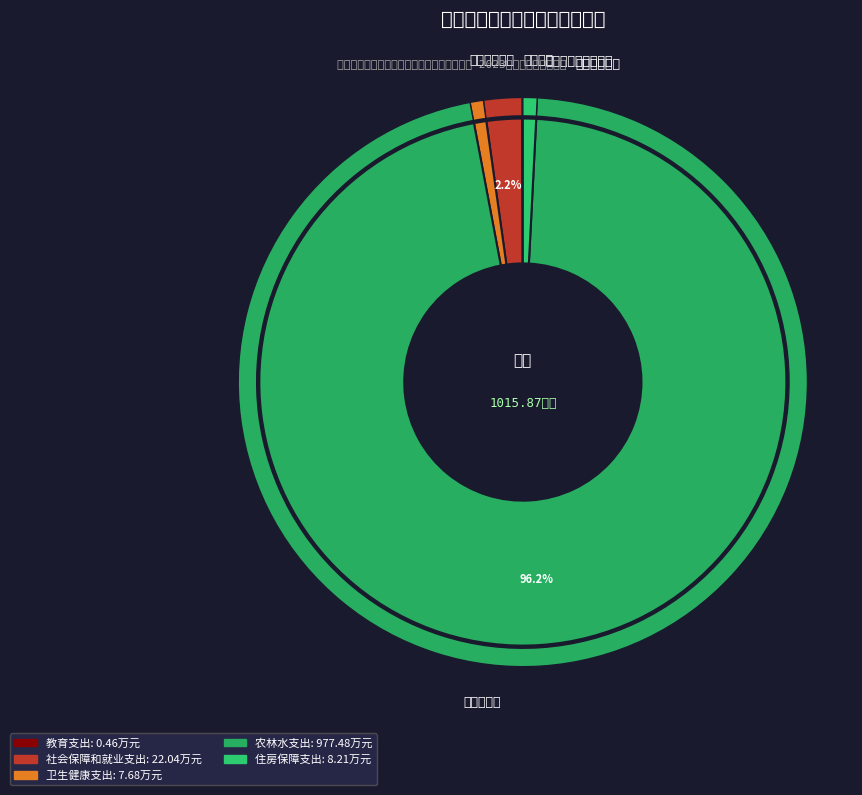

To the nearest percent, what percentage of the pie is 卫生健康支出?

1%